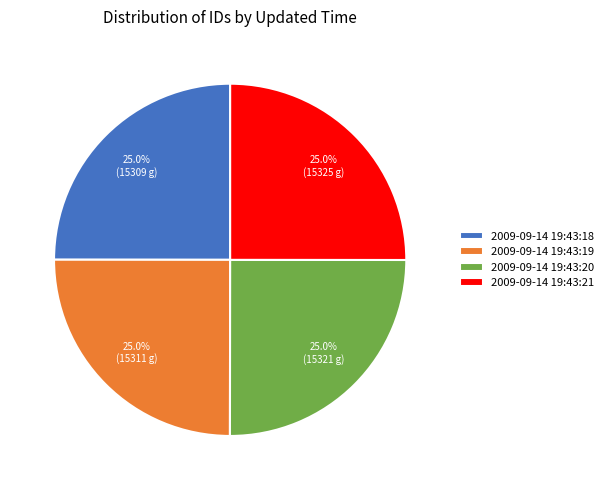

To the nearest percent, what is the combined percentage of 2009-09-14 19:43:21 and 2009-09-14 19:43:20?

50%